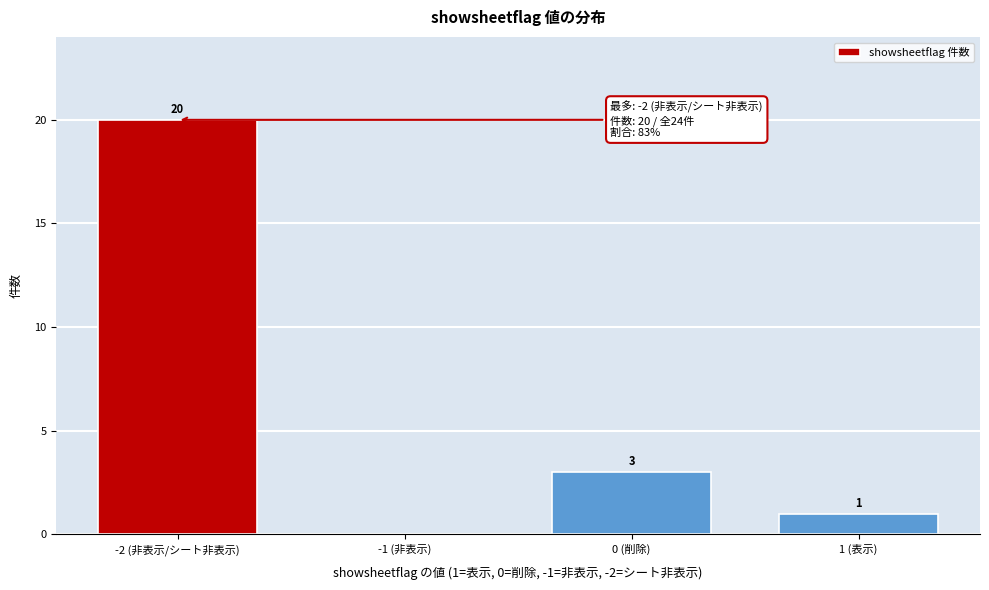

Reading left to right, transcribe all the data shown in this chart.

-2 (非表示/シート非表示)=20	-1 (非表示)=0	0 (削除)=3	1 (表示)=1